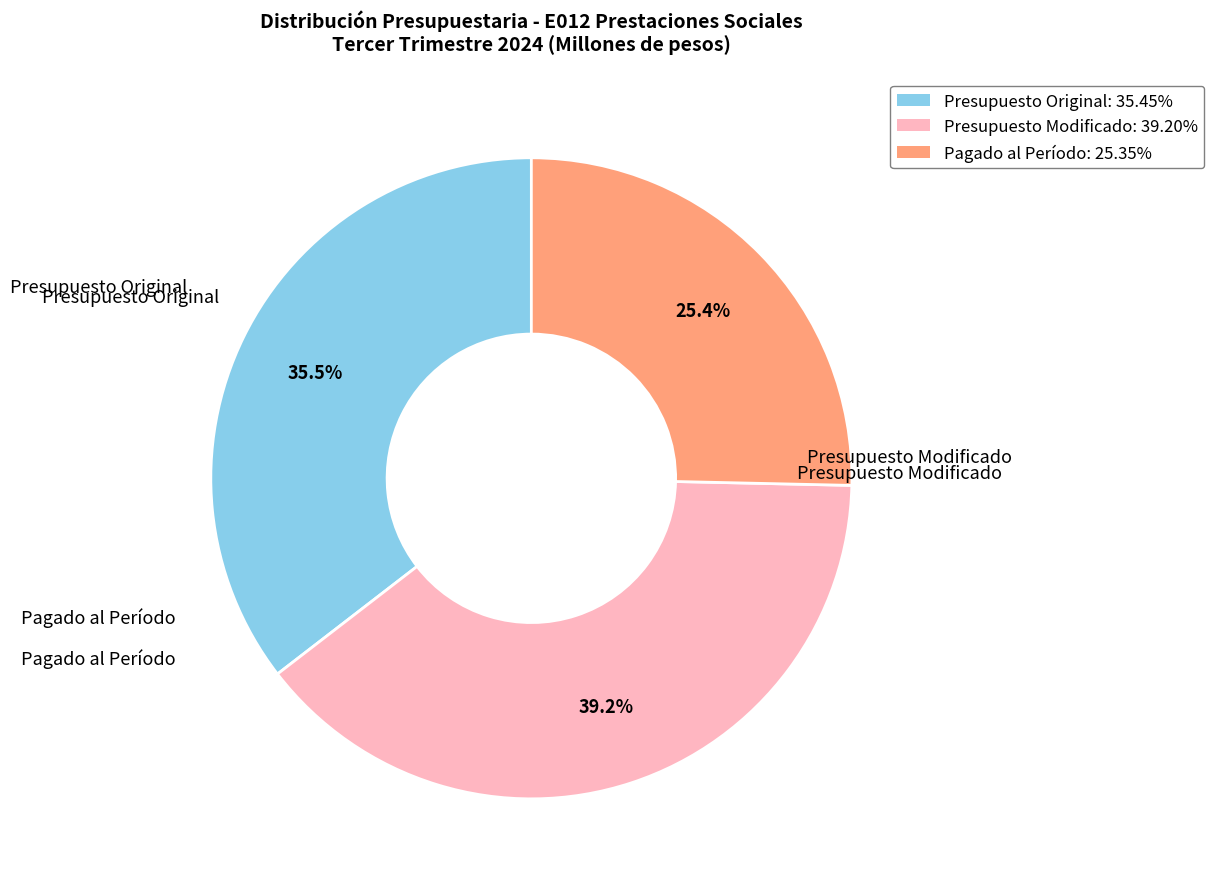

How many slices are in this pie chart?

3